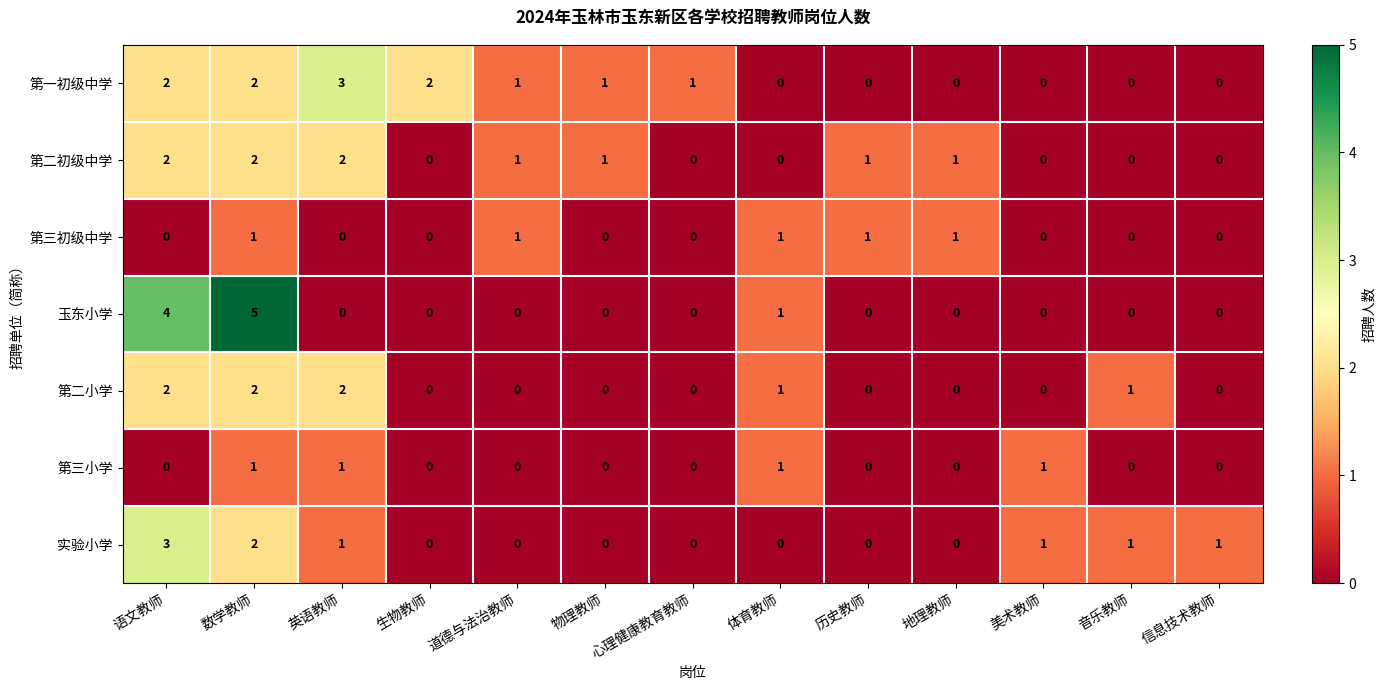

At which category is the sum across all series the highest?

数学教师